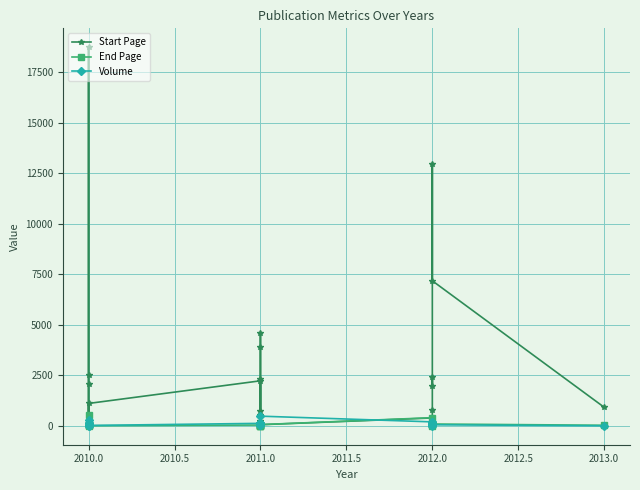

What are all the series names shown in the legend?

Start Page, End Page, Volume